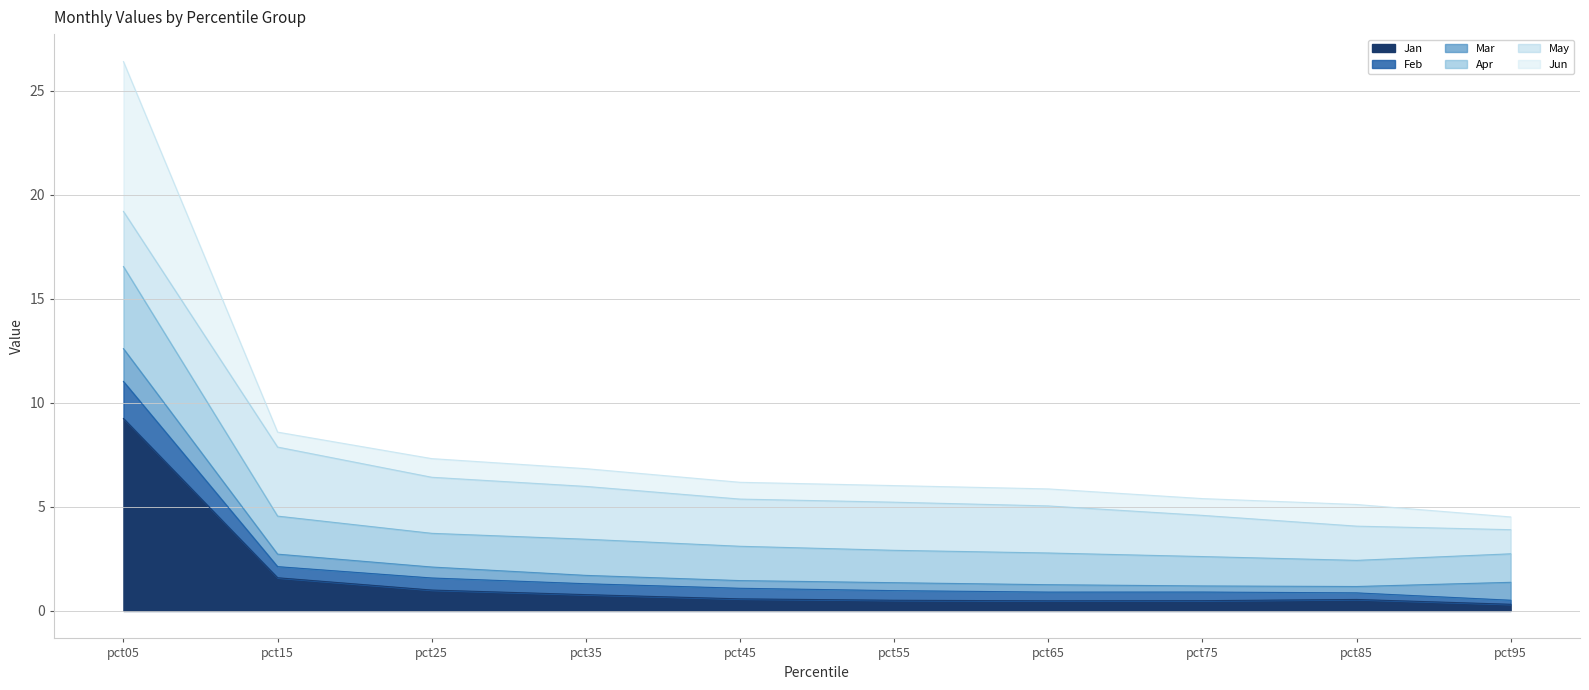

At which category is the sum across all series the highest?

pct05